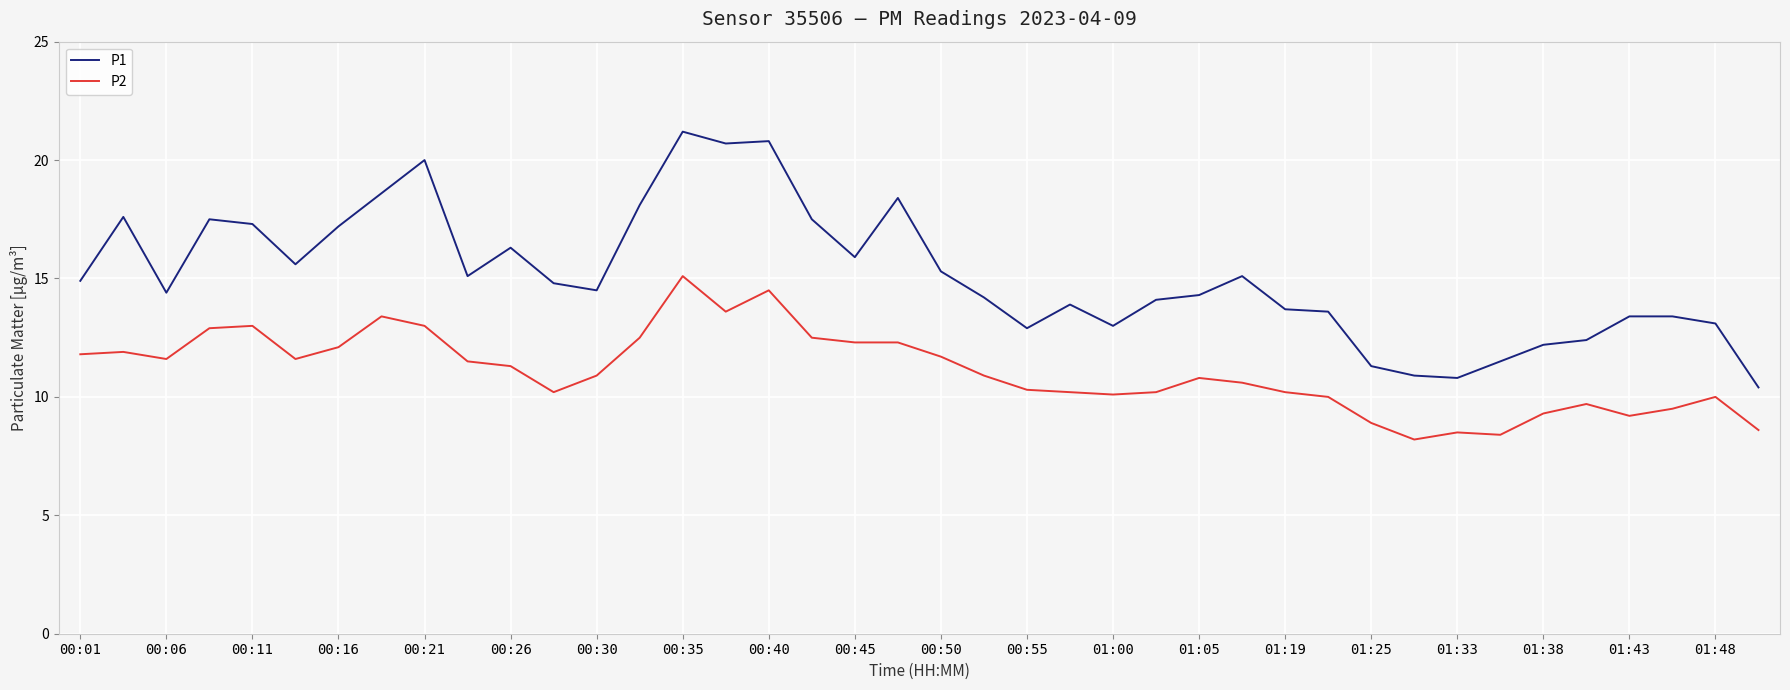

What is the difference between the maximum and minimum values in the P1 series?

10.8